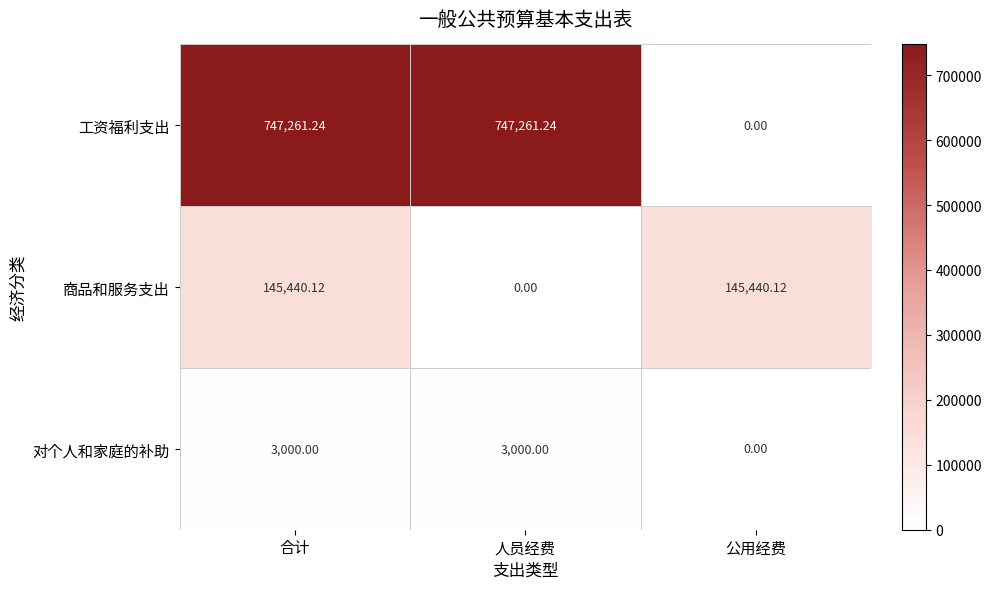

Which series has the largest total across all categories?

工资福利支出